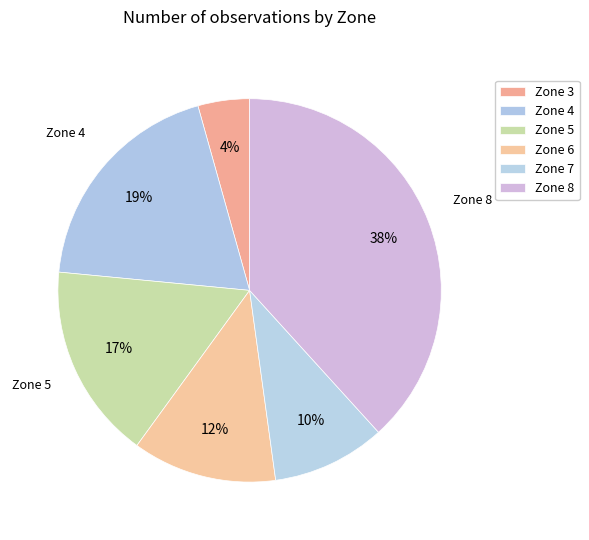

How many segments does this pie chart have?

6